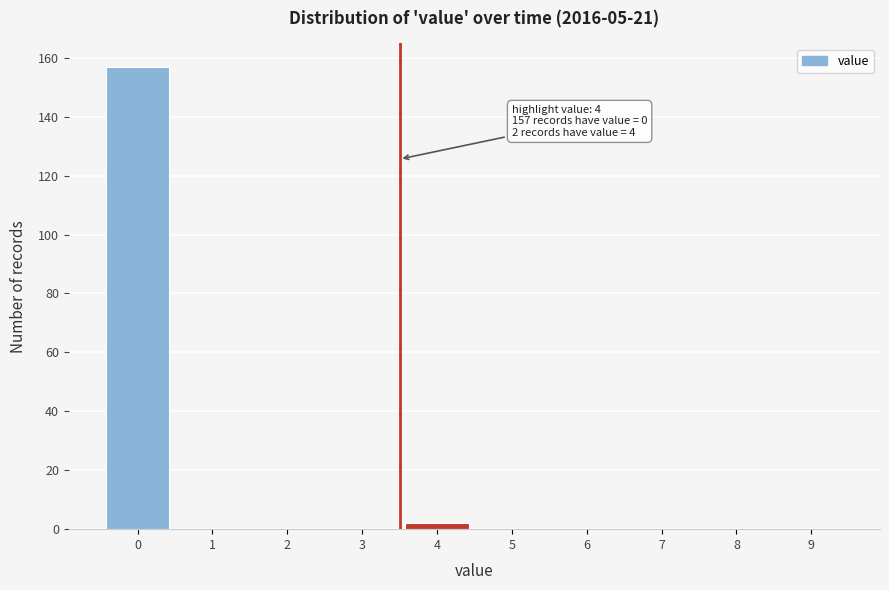

Reading left to right, what are all the values shown in this chart?

0=157	1=0	2=0	3=0	4=2	5=0	6=0	7=0	8=0	9=0